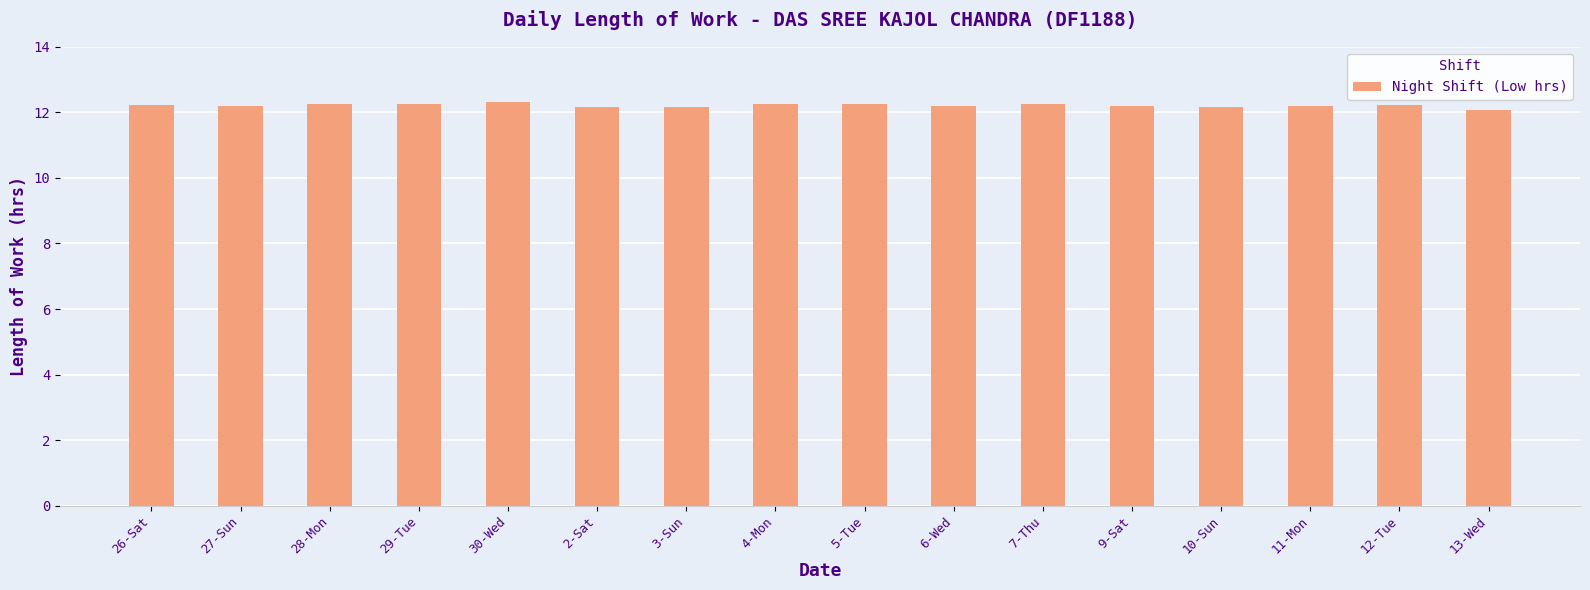

What is the change in value from 29-Tue to 11-Mon?

-0.1